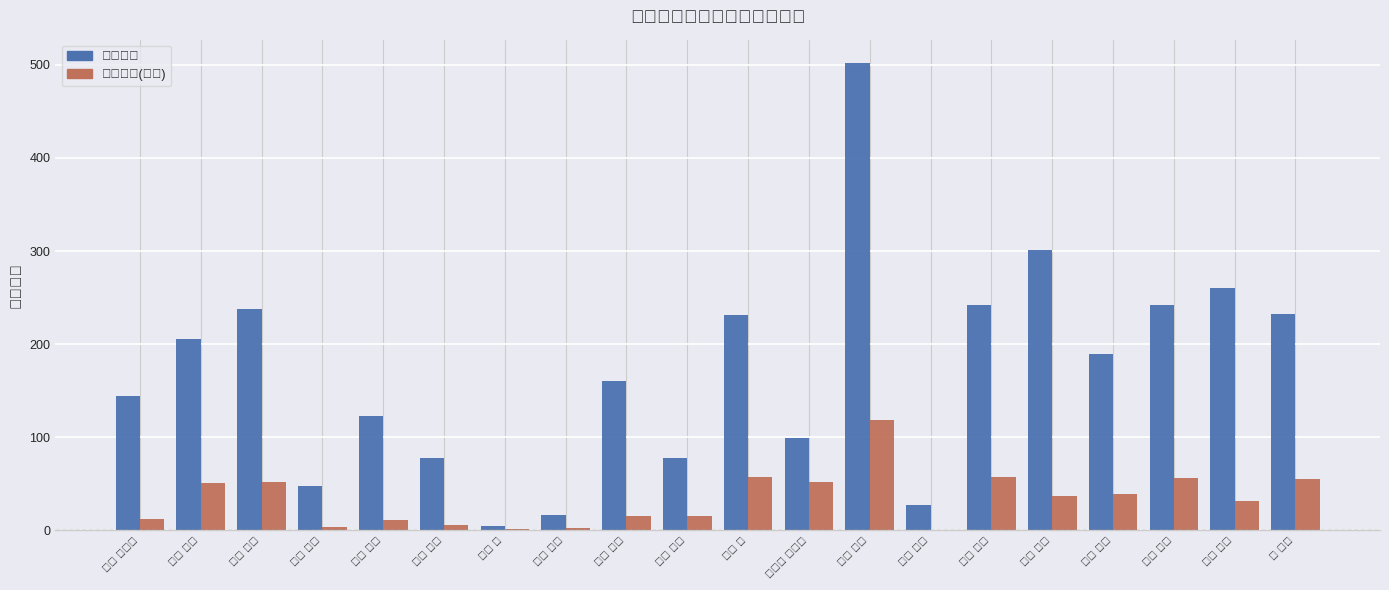

What is the total value across all series at 後藤 正和?

175